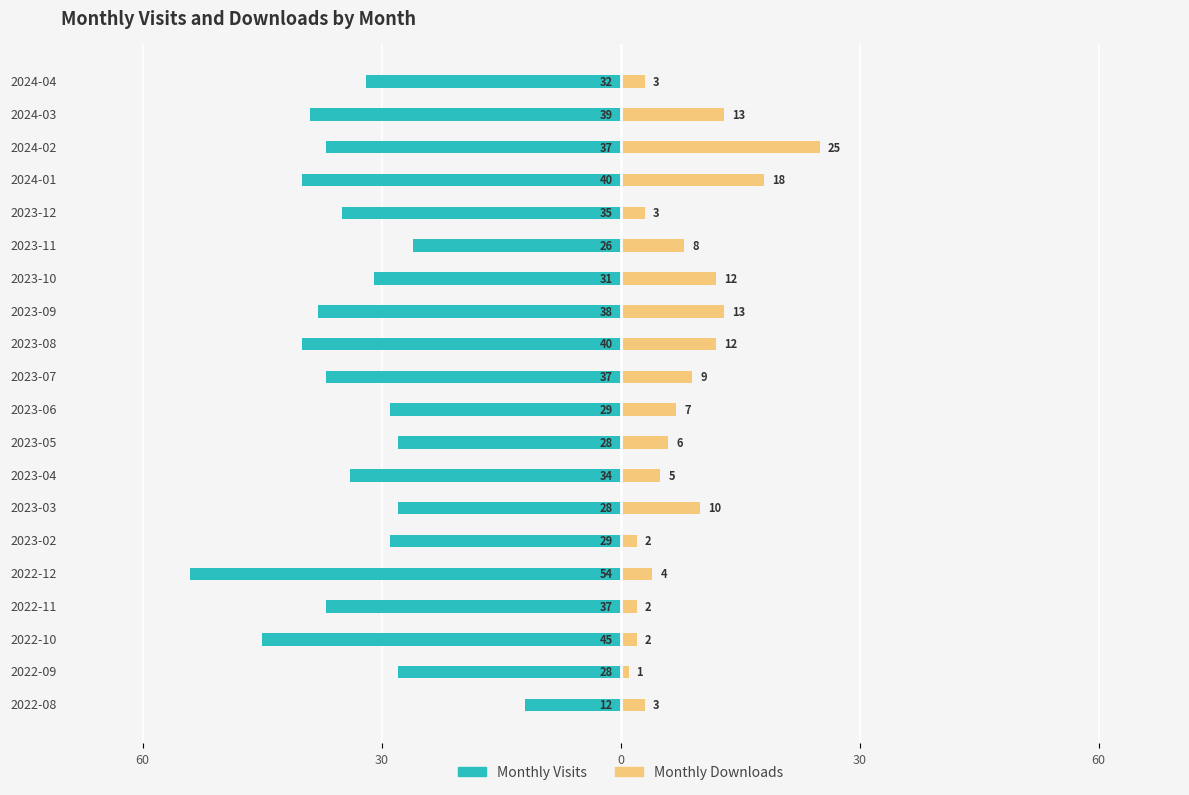

What is the average value of the Monthly Visits series?

-34